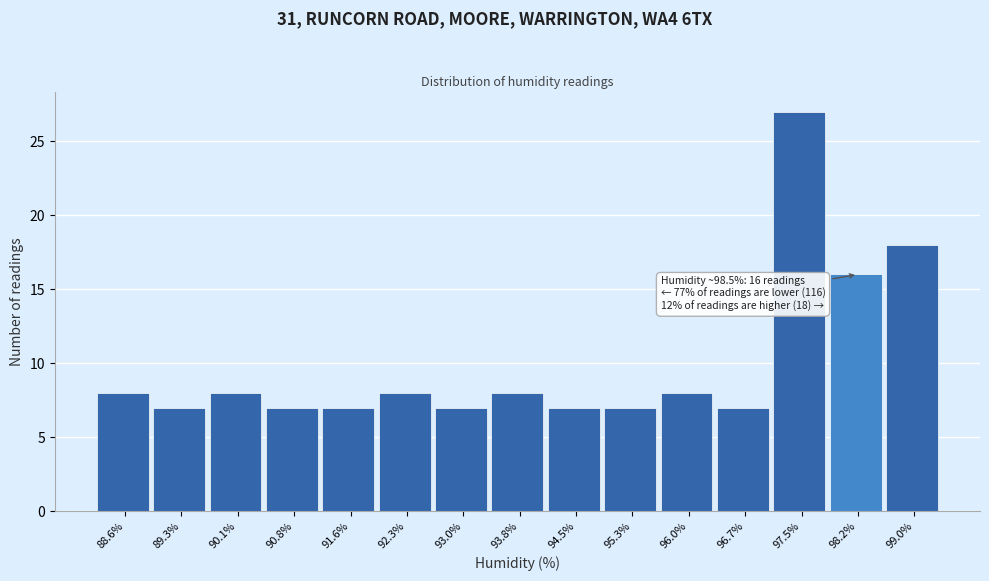

Reading right to left, extract all data points from this chart.

99.0%=18	98.2%=16	97.5%=27	96.7%=7	96.0%=8	95.3%=7	94.5%=7	93.8%=8	93.0%=7	92.3%=8	91.6%=7	90.8%=7	90.1%=8	89.3%=7	88.6%=8